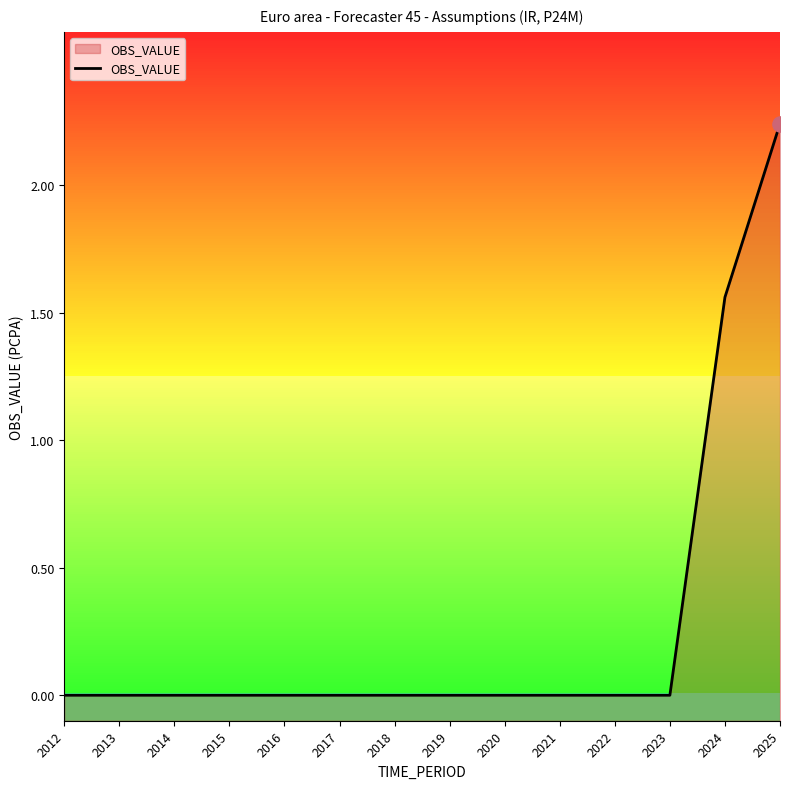

What is the change in value from 2019 to 2024?

+1.6